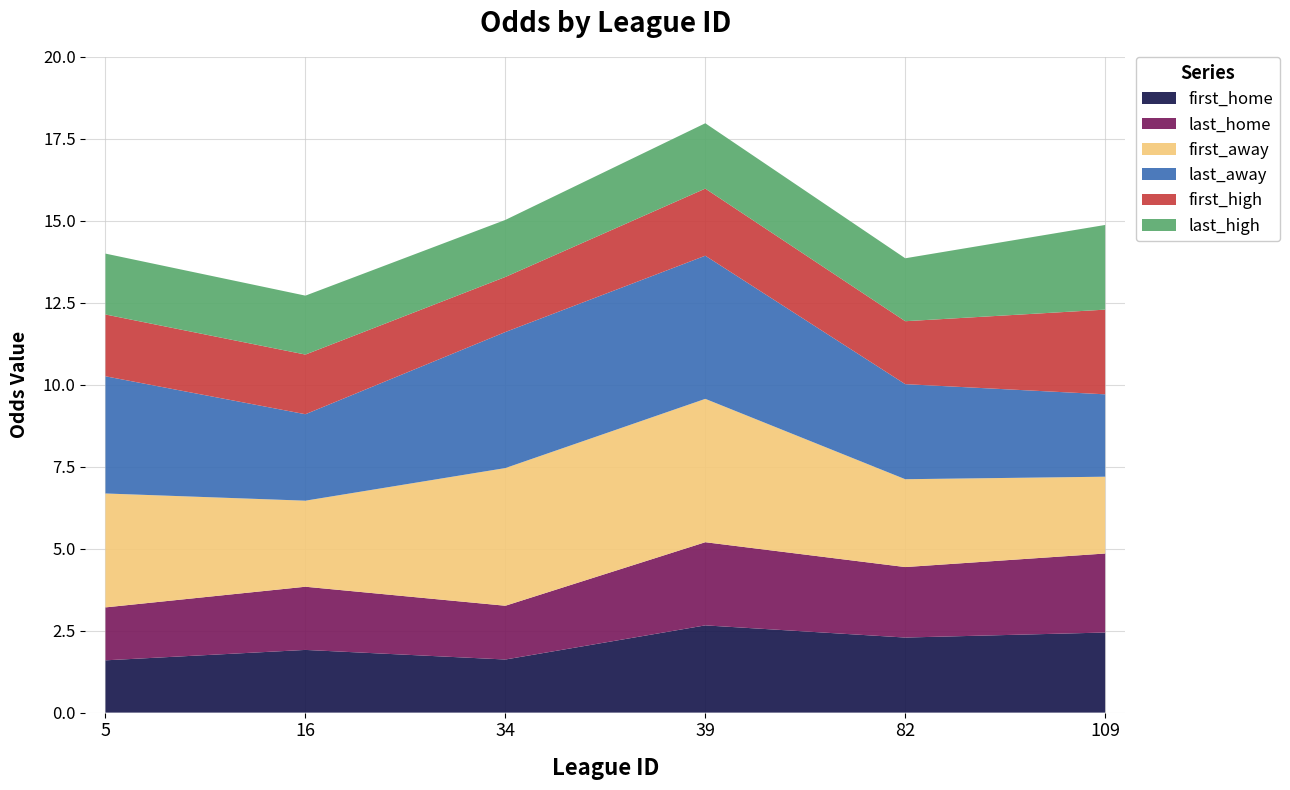

Reading right to left, extract all data points from this chart.

first_home: 109=2.4	82=2.3	39=2.7	34=1.6	16=1.9	5=1.6
last_home: 109=2.4	82=2.1	39=2.5	34=1.6	16=1.9	5=1.6
first_away: 109=2.3	82=2.7	39=4.4	34=4.2	16=2.6	5=3.5
last_away: 109=2.5	82=2.9	39=4.4	34=4.2	16=2.6	5=3.6
first_high: 109=2.6	82=1.9	39=2.0	34=1.7	16=1.8	5=1.9
last_high: 109=2.6	82=1.9	39=2.0	34=1.7	16=1.8	5=1.9